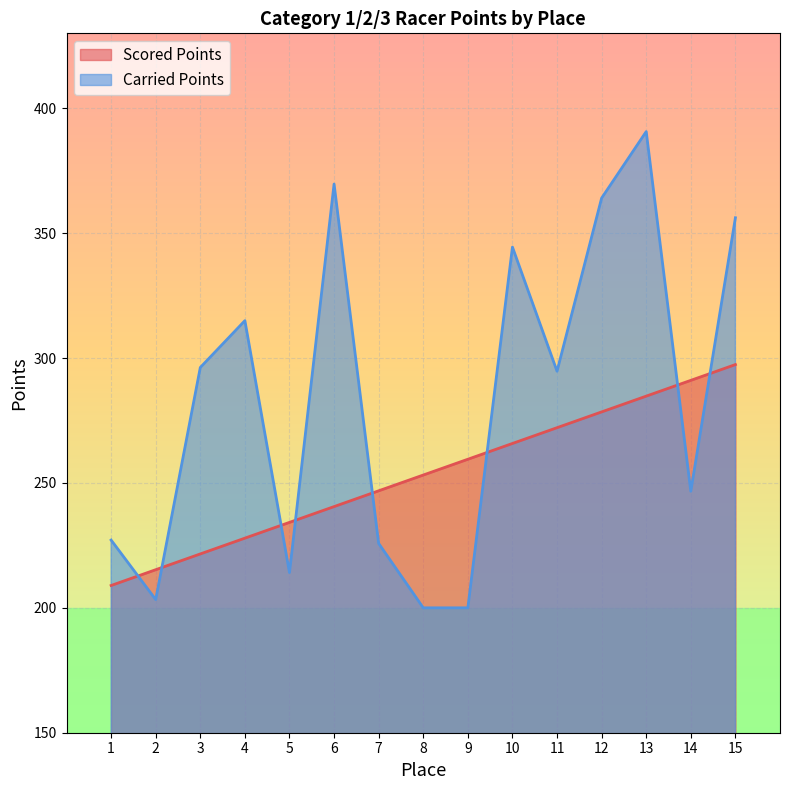

True or false: Carried Points and Scored Points intersect in this chart.

True